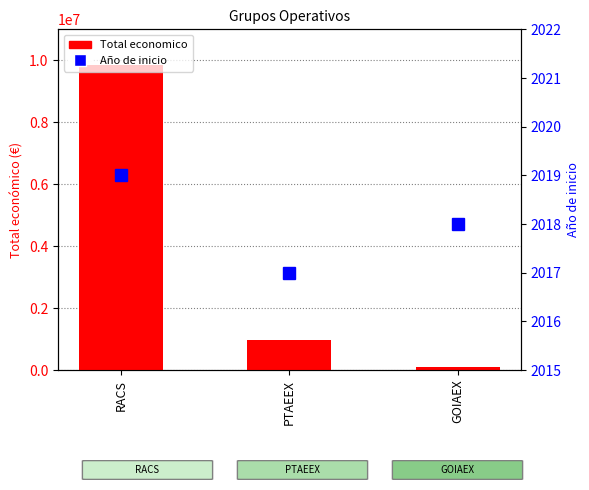

What is the difference between the second highest and minimum values in the Total economico series?

870573